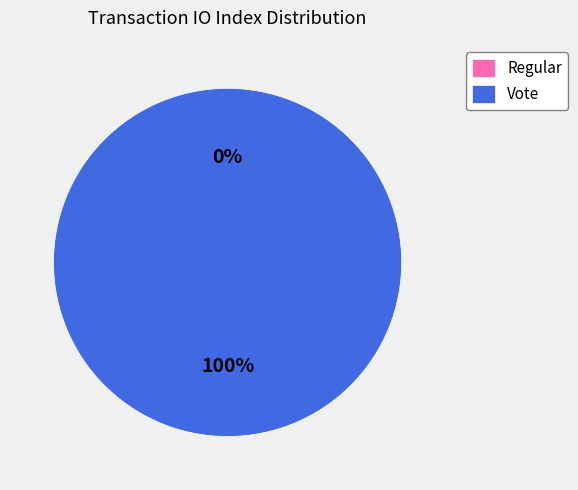

Count the number of slices in the pie.

2